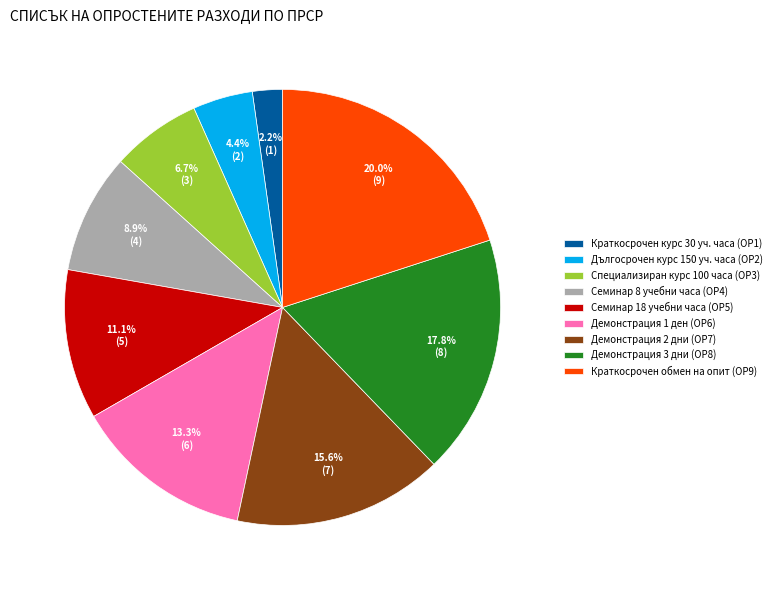

How many segments does this pie chart have?

9